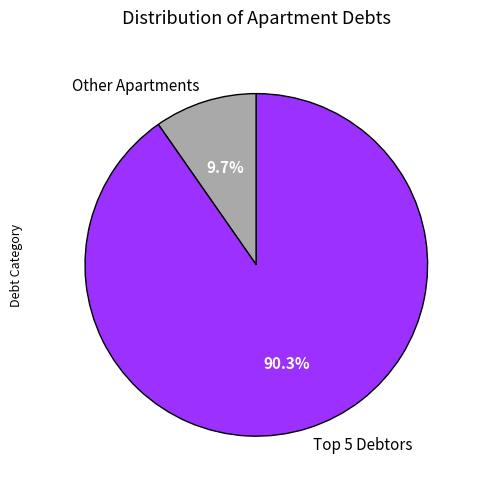

Does any single category account for the majority?

Yes